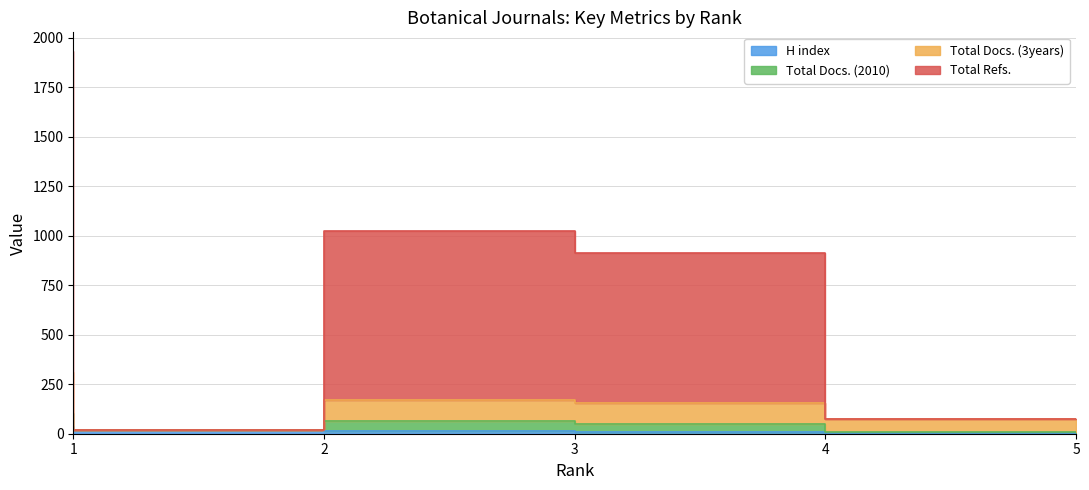

At how many categories does at least one series exceed 123?

3